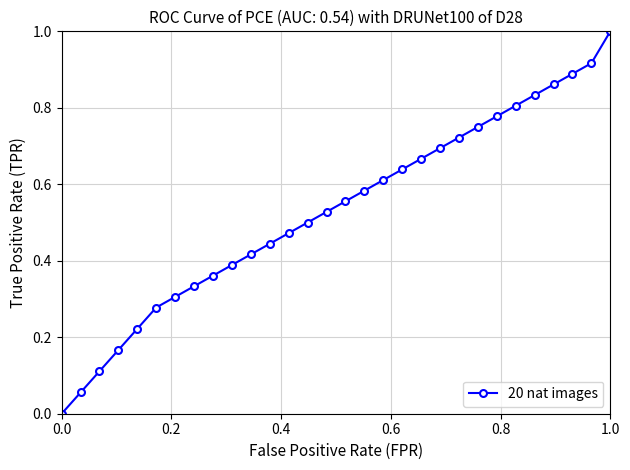

True or false: there are more than 1 points higher than both neighbors.

False